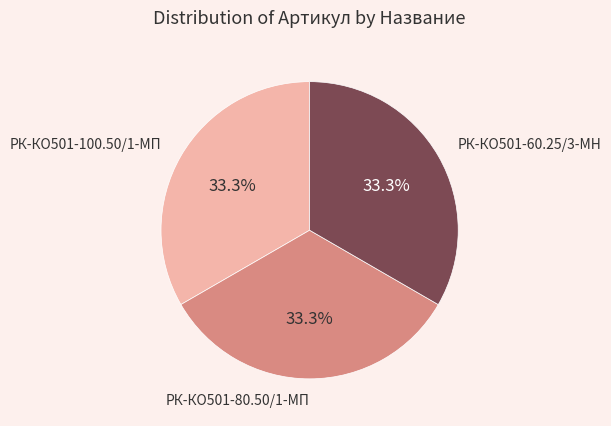

Count the number of slices in the pie.

3